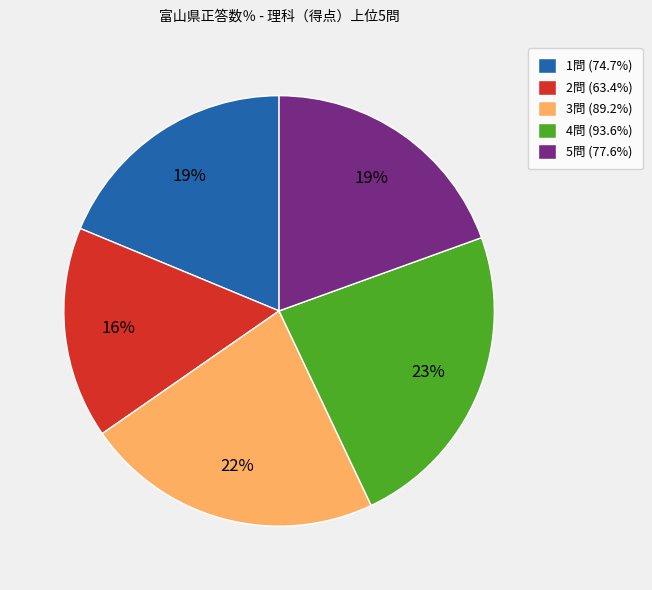

The 3問 slice represents 10% of the pie. True or false?

False